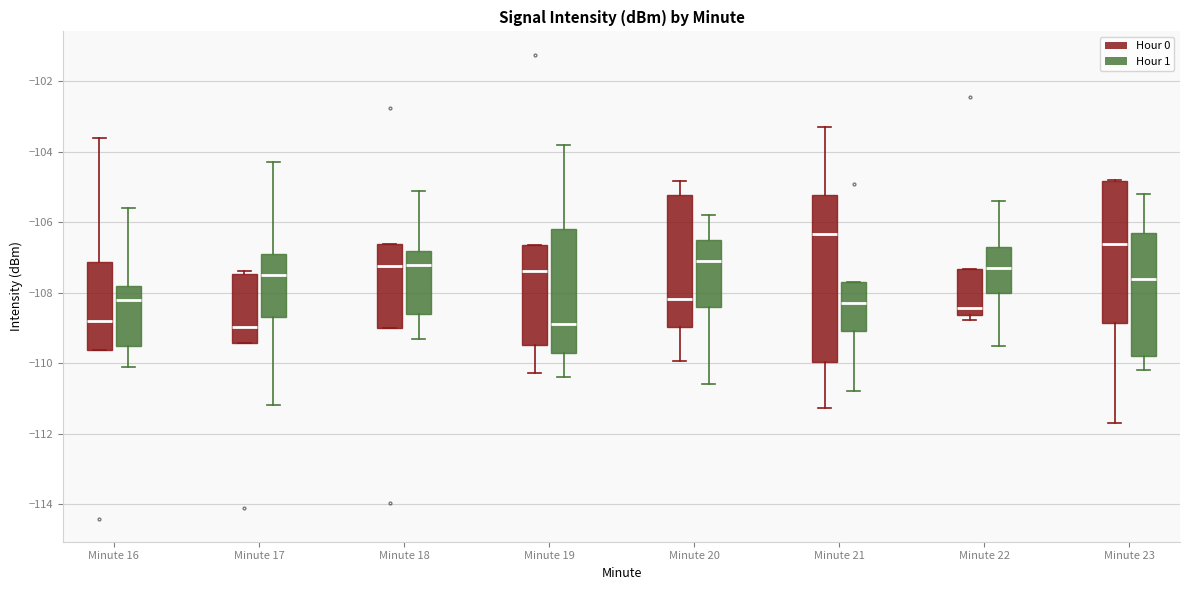

Comparing the boxes themselves (not the whiskers), which one is the tallest?

Minute 21 (Hour 0)